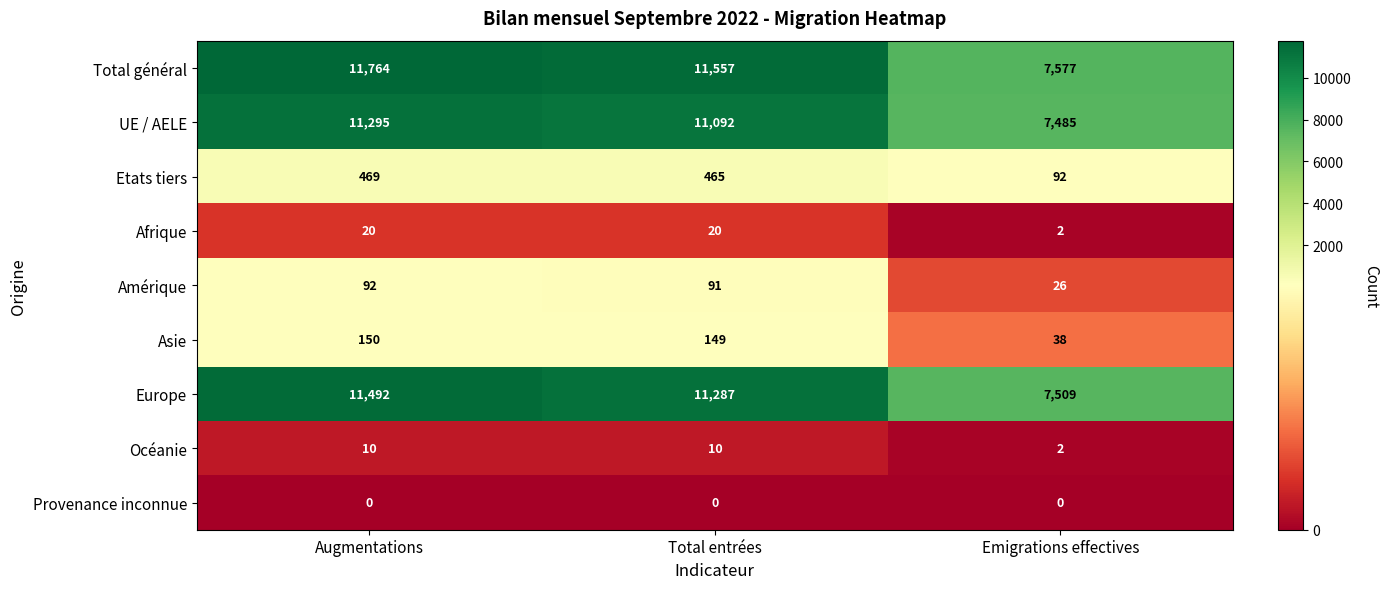

What is the difference between the second highest and minimum values in the Amérique series?

65